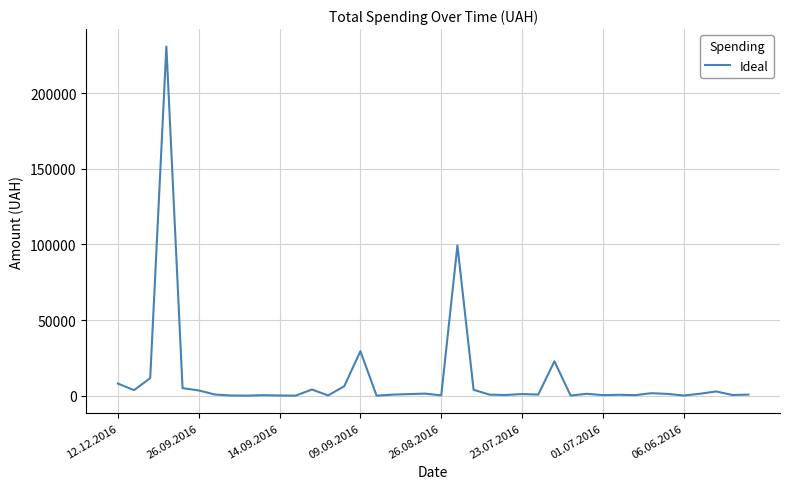

What is the greatest value displayed?

230842